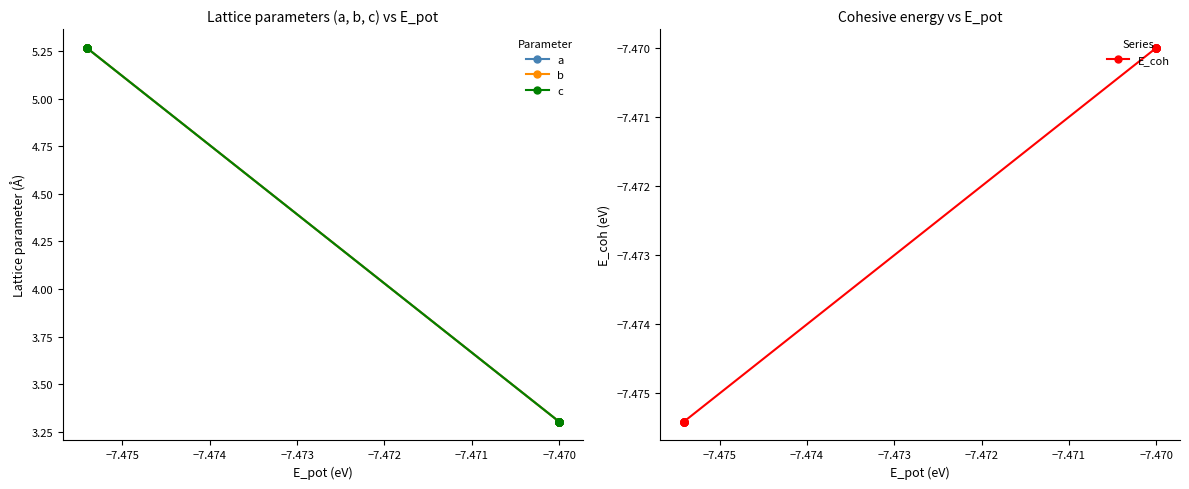

Is this an area chart (filled region under the line)?

No